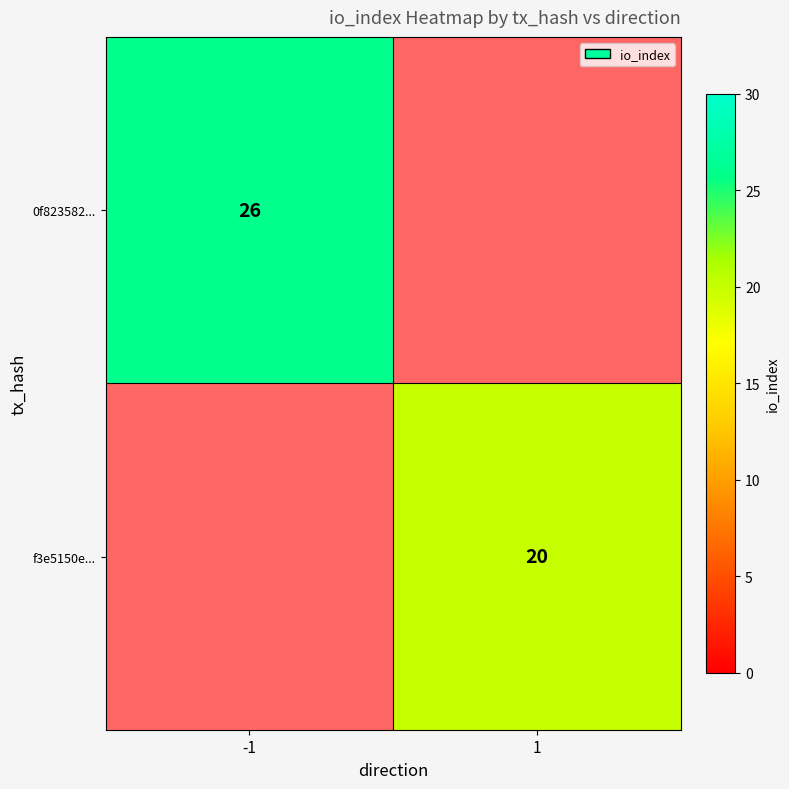

How many distinct data groups are displayed?

2